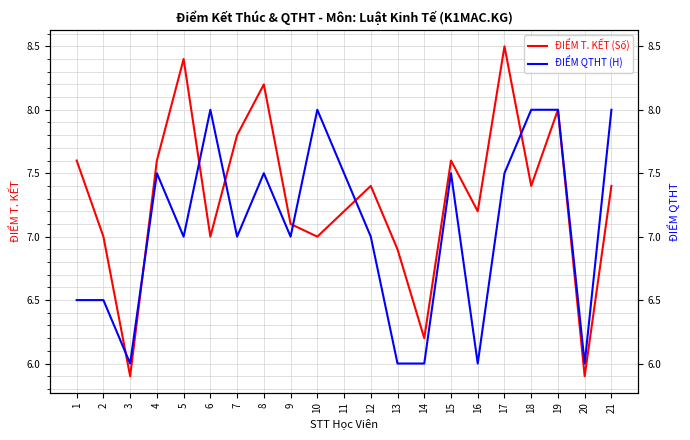

Reading right to left, extract all data points from this chart.

ĐIỂM T. KẾT (Số): 21=7.4	20=5.9	19=8.0	18=7.4	17=8.5	16=7.2	15=7.6	14=6.2	13=6.9	12=7.4	11=7.2	10=7.0	9=7.1	8=8.2	7=7.8	6=7.0	5=8.4	4=7.6	3=5.9	2=7.0	1=7.6
ĐIỂM QTHT (H): 21=8.0	20=6.0	19=8.0	18=8.0	17=7.5	16=6.0	15=7.5	14=6.0	13=6.0	12=7.0	11=7.5	10=8.0	9=7.0	8=7.5	7=7.0	6=8.0	5=7.0	4=7.5	3=6.0	2=6.5	1=6.5